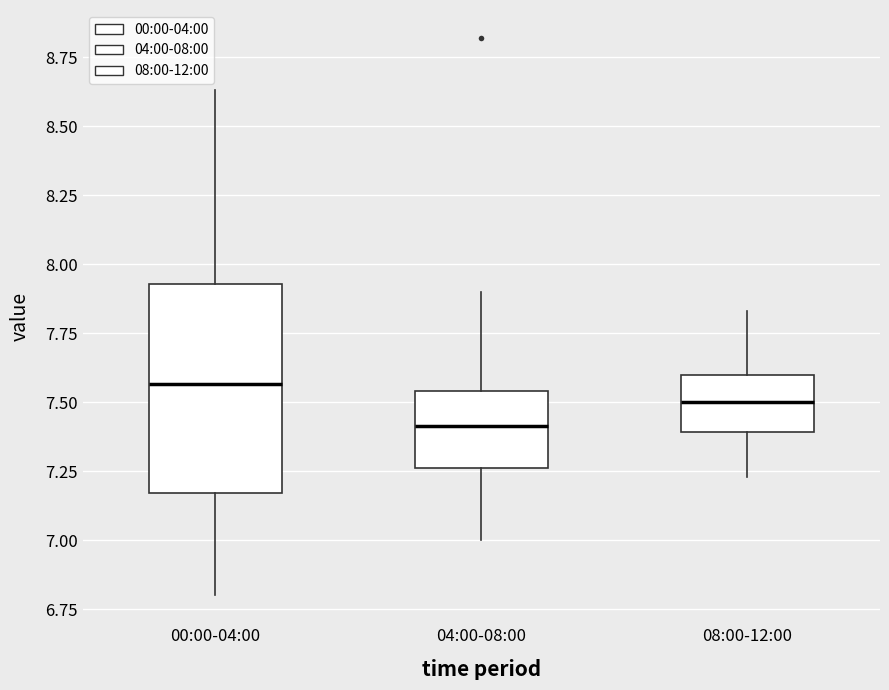

Which box's median line is the lowest?

04:00-08:00